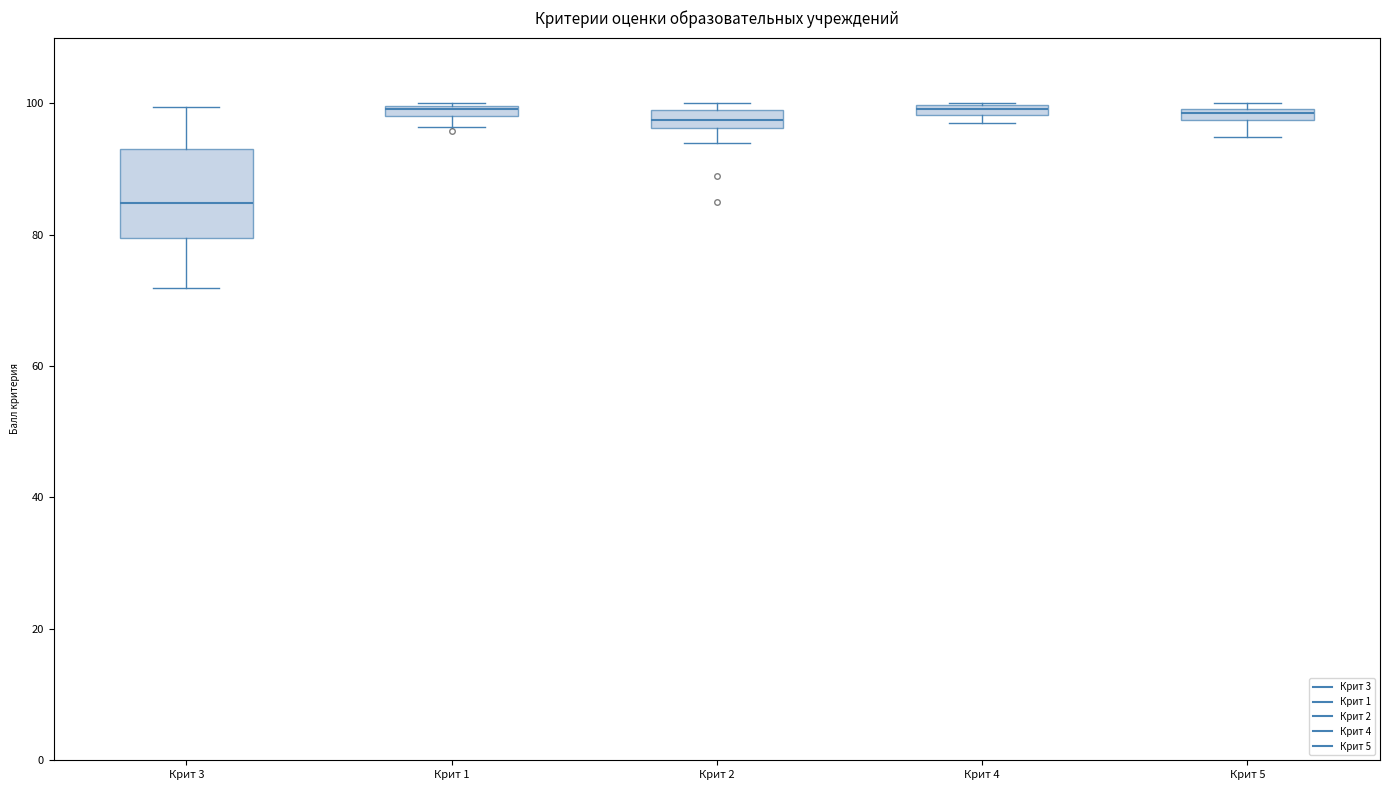

Where is the upper edge of the box for Крит 5 on the y-axis? The values are not printed on the chart, so give them approximately, as read against the axis.

100